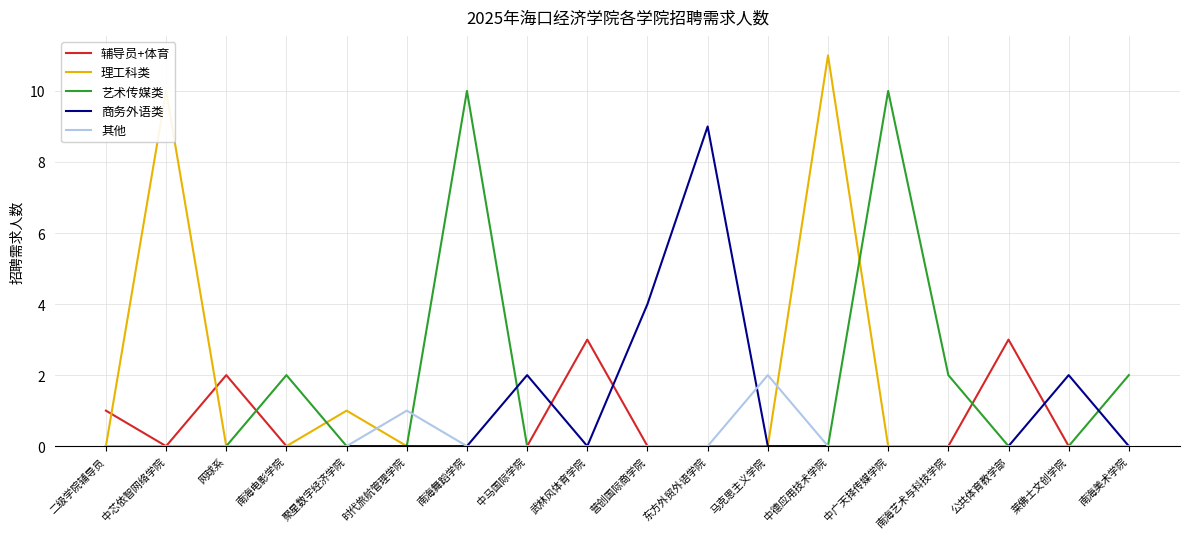

Reading left to right, what are all the values shown in this chart?

辅导员+体育: 1	0	2	0	0	0	0	0	3	0	0	0	0	0	0	3	0	0
理工科类: 0	10	0	0	1	0	0	0	0	0	0	0	11	0	0	0	0	0
艺术传媒类: 0	0	0	2	0	0	10	0	0	0	0	0	0	10	2	0	0	2
商务外语类: 0	0	0	0	0	0	0	2	0	4	9	0	0	0	0	0	2	0
其他: 0	0	0	0	0	1	0	0	0	0	0	2	0	0	0	0	0	0